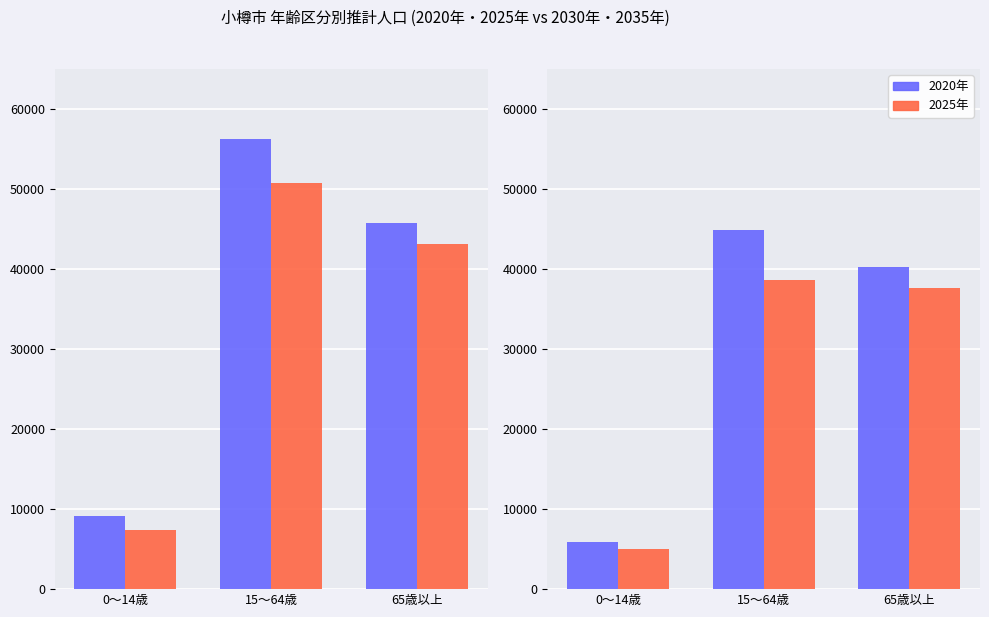

What is the label of the 3rd bar from the left?

65歳以上